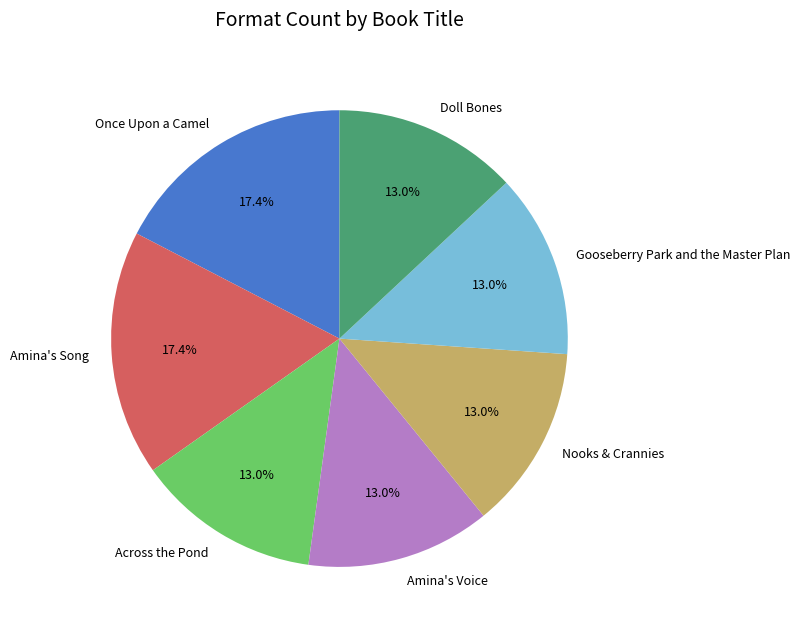

How many slices are in this pie chart?

7